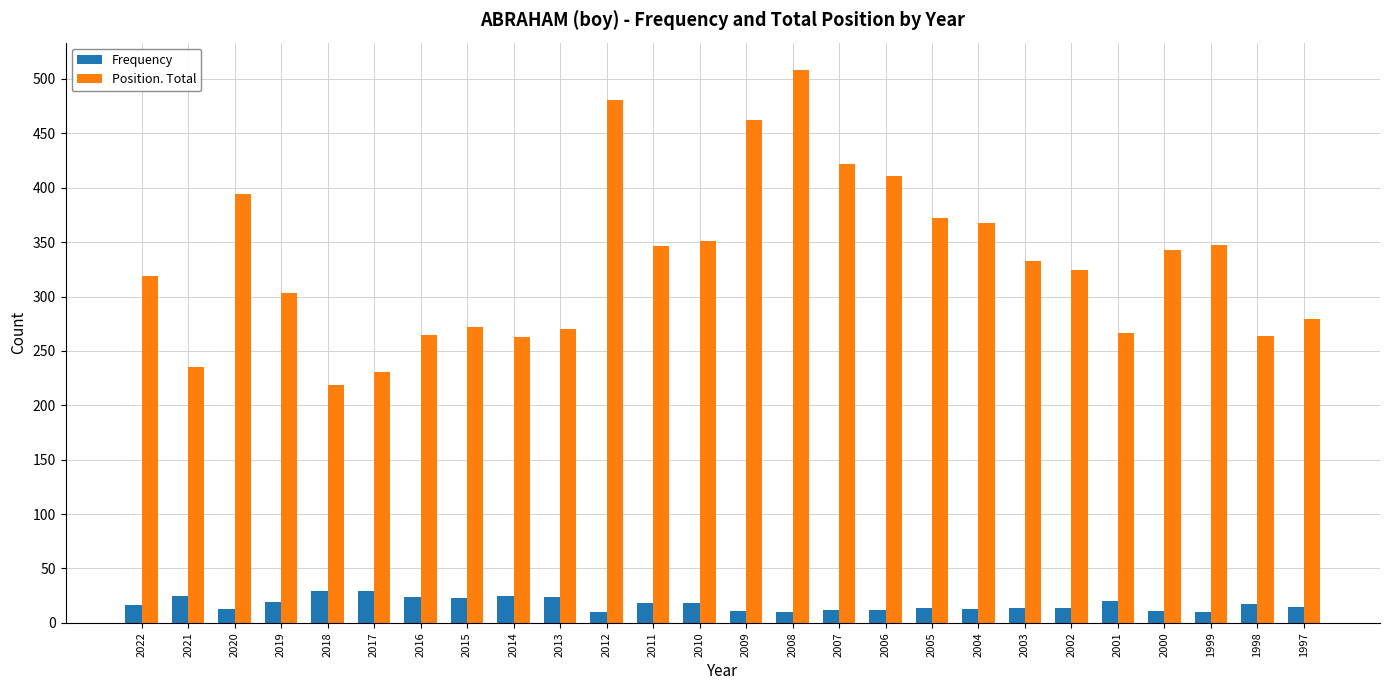

Is the value of Position. Total at 2004 greater than the value of Frequency at 2006?

Yes